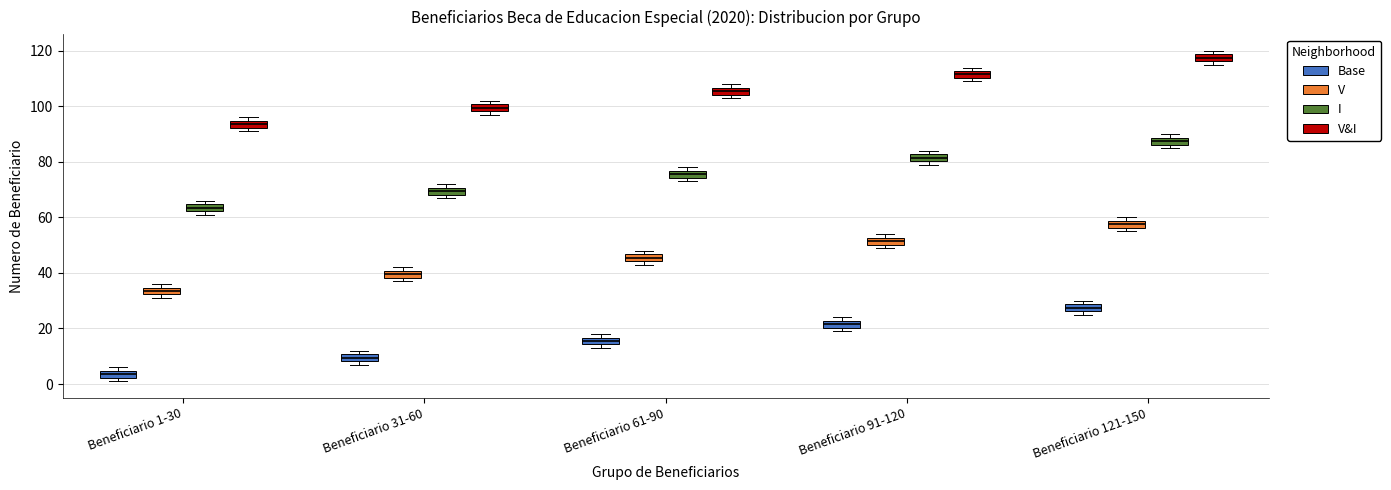

Where is the lower edge of the box for Beneficiario 121-150 (V&I) on the y-axis? The values are not printed on the chart, so give them approximately, as read against the axis.

116